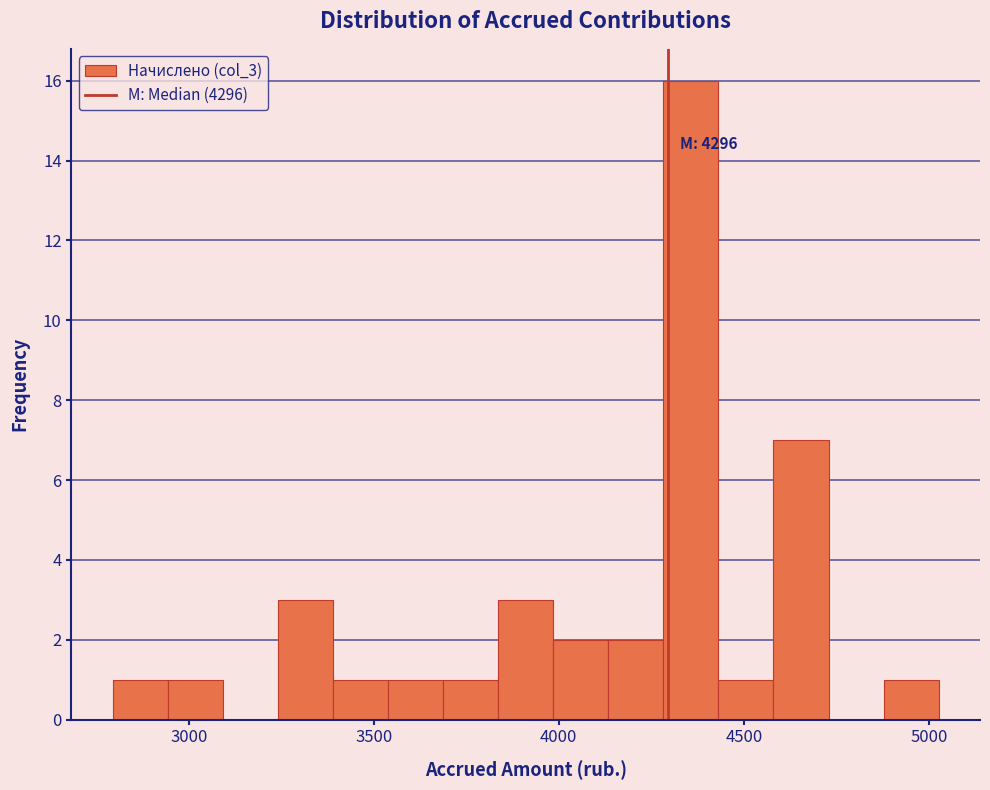

Around what value on the x-axis is the tallest bar? Give the approximate position of its centre, as read against the axis.

4350